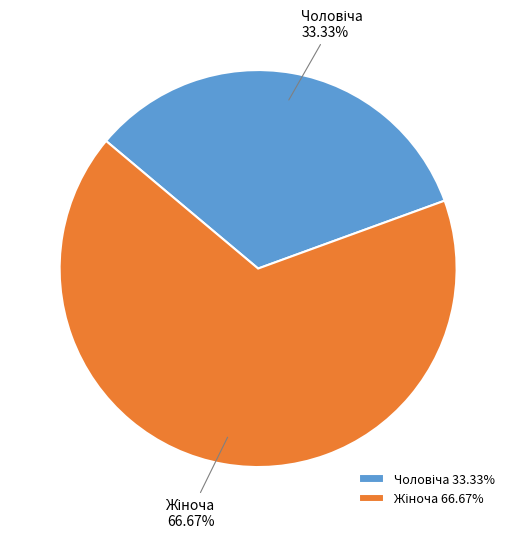

Is there any slice that represents more than half of the pie?

Yes